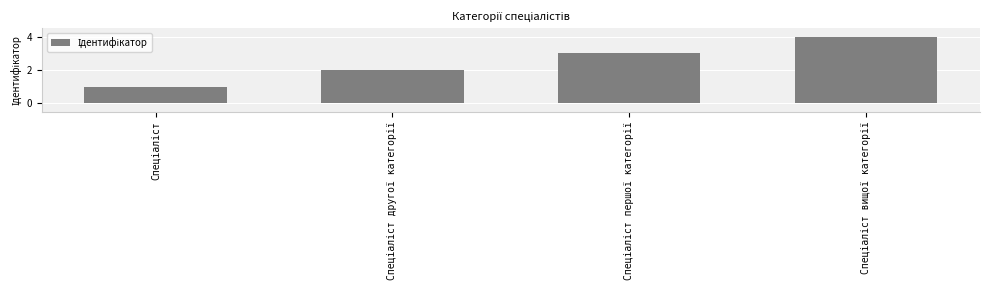

How many distinct data groups are displayed?

1